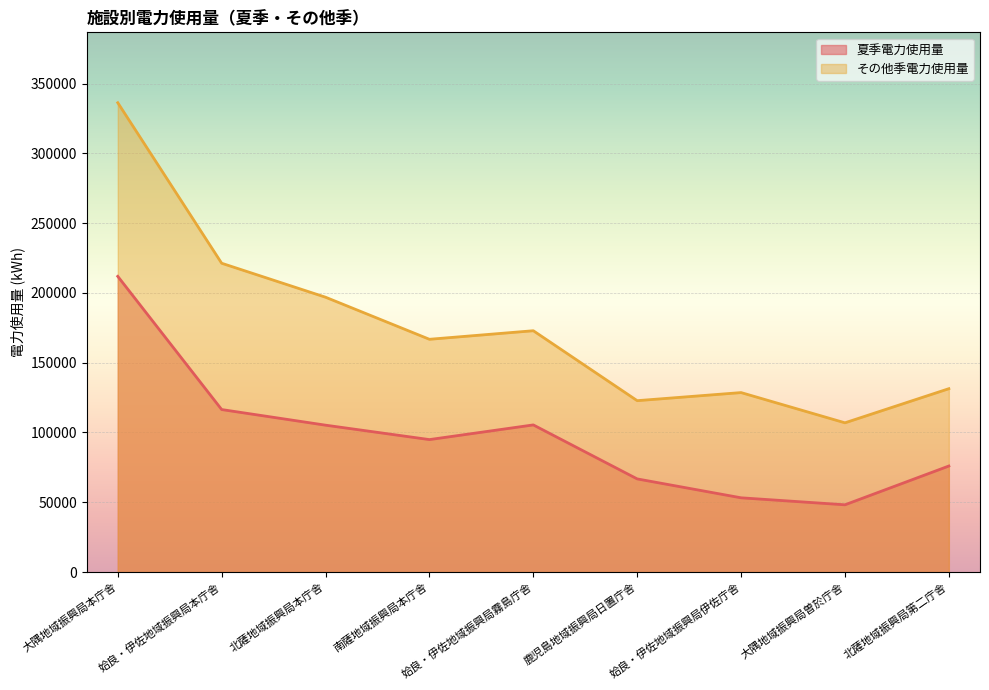

The value of 夏季電力使用量 at 姶良・伊佐地域振興局霧島庁舎 is 140506. True or false?

False